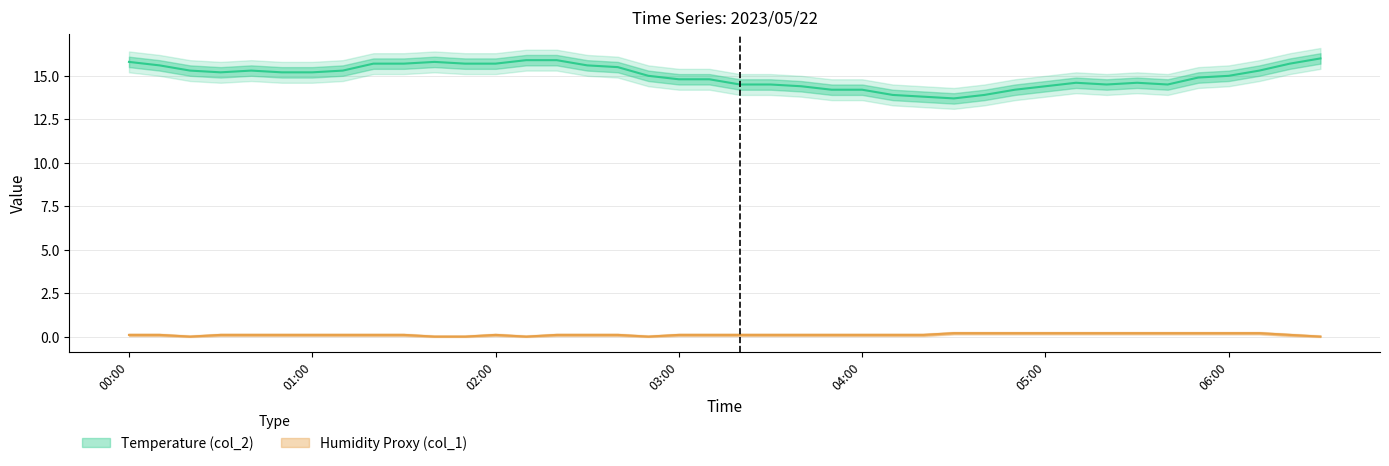

True or false: col_1 and col_2 intersect in this chart.

False